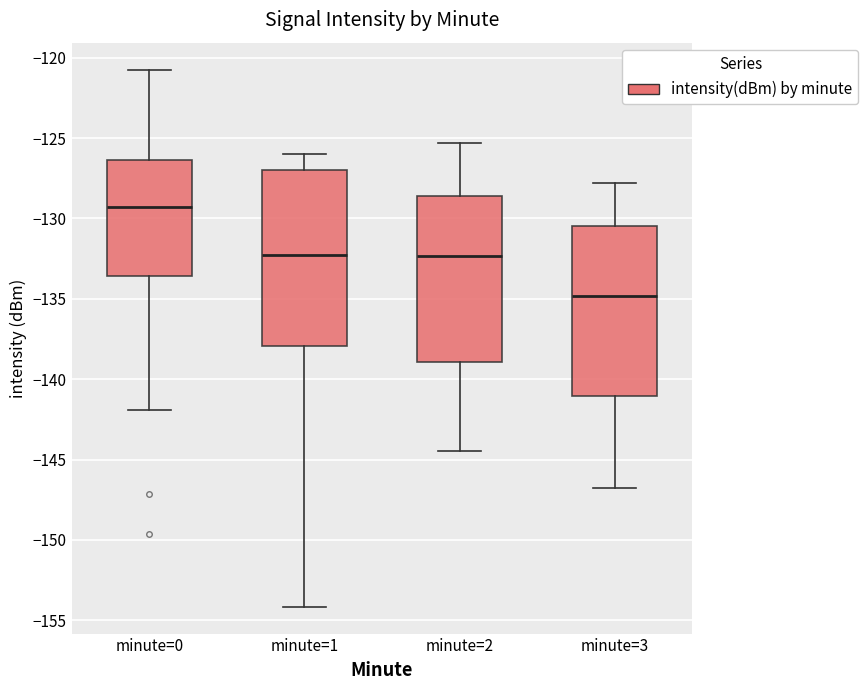

Reading left to right, transcribe this box plot: for each box, give where its median line is, the range the box spans, and where its two whiskers end, as read against the y-axis. The values are not printed on the chart, so give them approximately, as read against the axis.

minute=0: median -129.5, box -133.5 to -126.5, whiskers -142.0 to -120.5
minute=1: median -132.5, box -138.0 to -127.0, whiskers -154.0 to -126.0
minute=2: median -132.5, box -139.0 to -128.5, whiskers -144.5 to -125.5
minute=3: median -135.0, box -141.0 to -130.5, whiskers -147.0 to -128.0